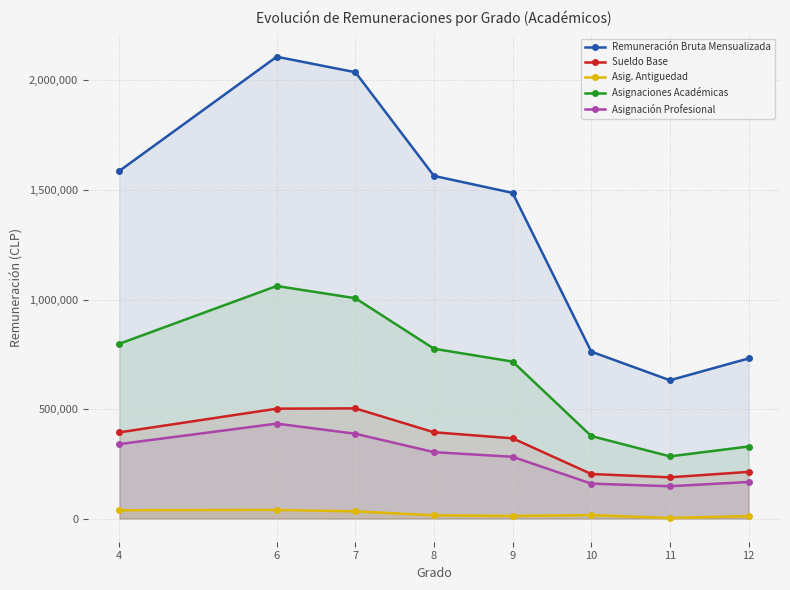

Which series has the widest spread of values?

Remuneración Bruta Mensualizada